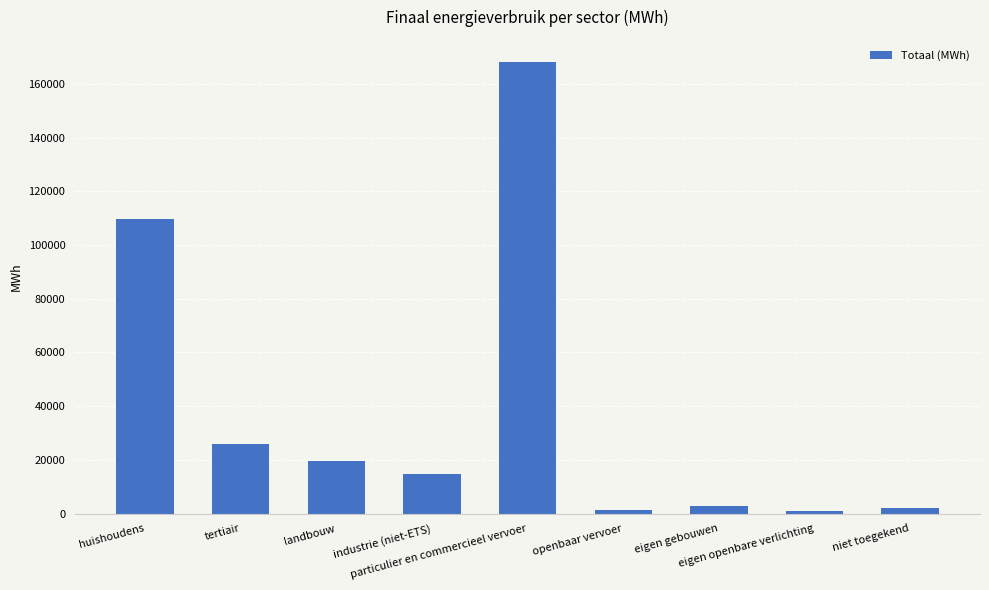

What is the value of the 5th bar from the left?

167956.6